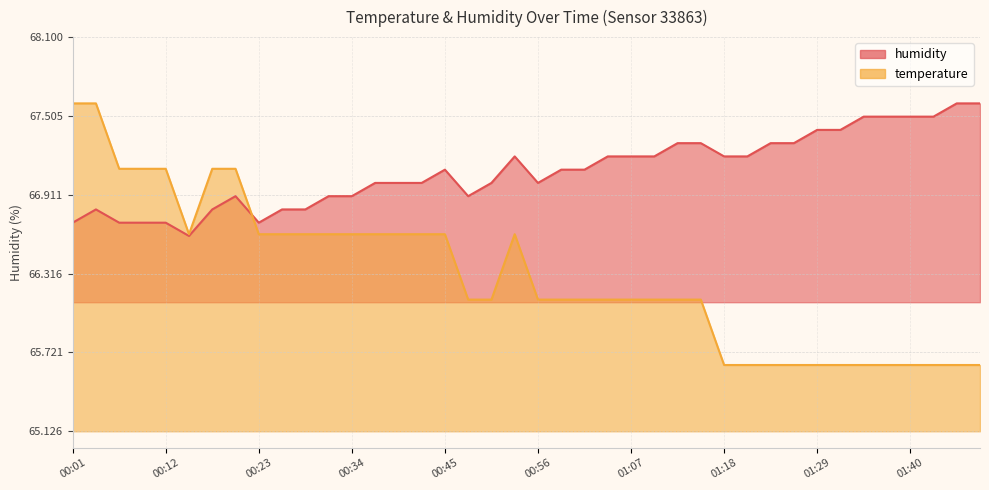

Where is the first local maximum for humidity?

00:03